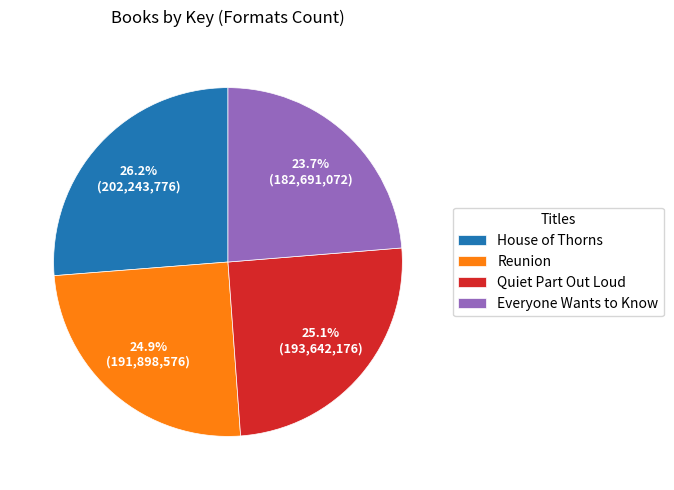

Is there any slice that represents more than half of the pie?

No